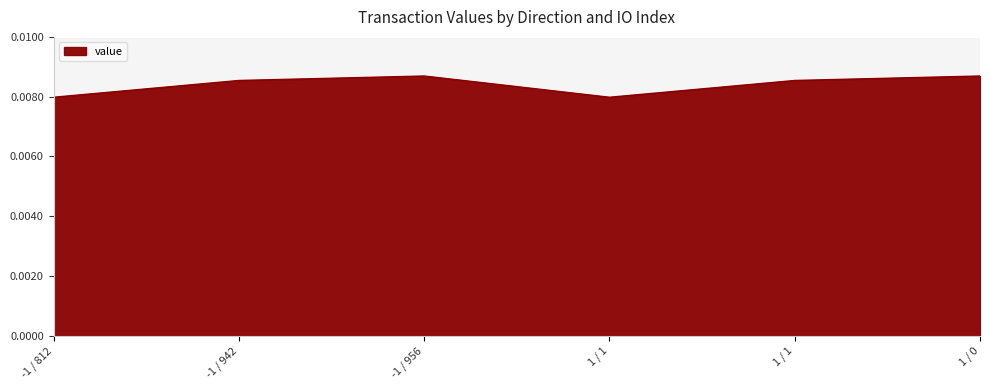

Reading left to right, what are all the values shown in this chart?

-1 / 812=0.0	-1 / 942=0.0	-1 / 956=0.0	1 / 1=0.0	1 / 1=0.0	1 / 0=0.0